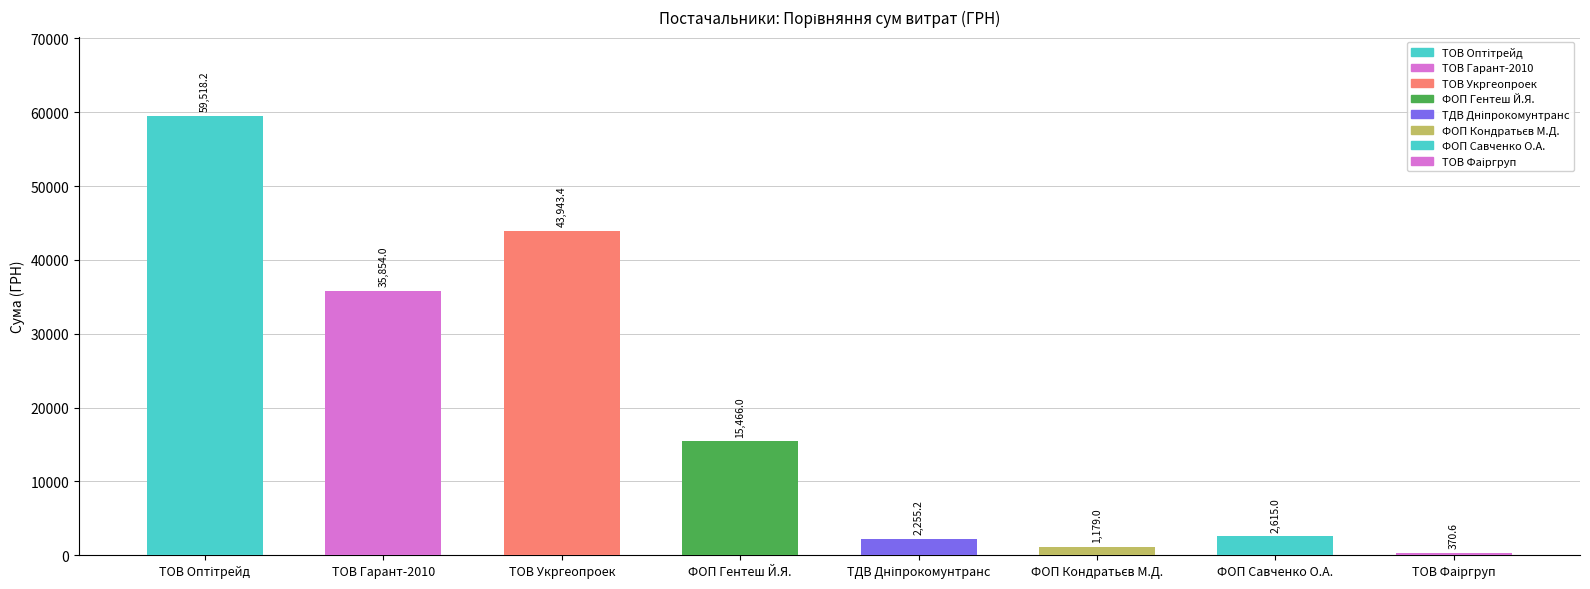

Is it true that the value at ФОП Савченко is 2615.0?

True